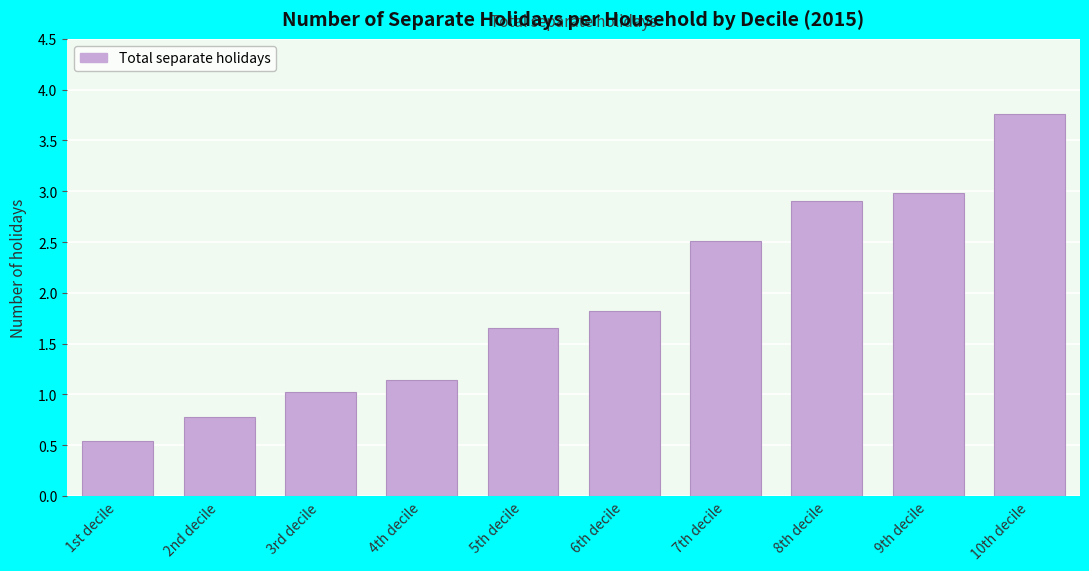

Where is the data nearest to the value 2?

6th decile